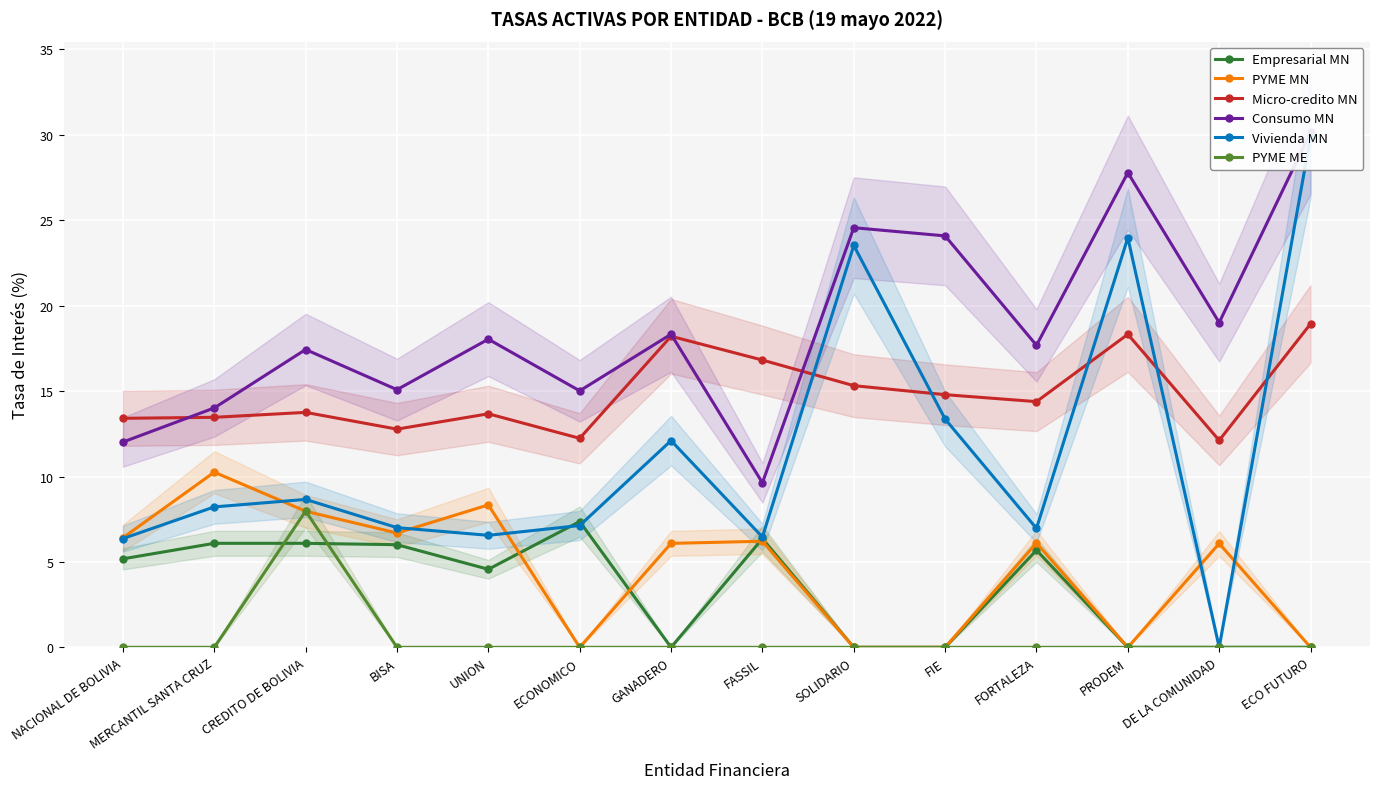

What is the sum of all Vivienda MN values?

160.2